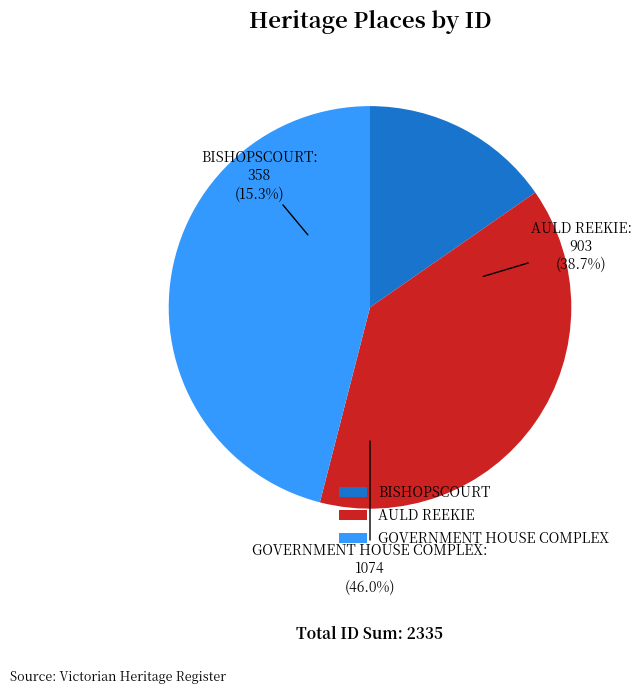

To the nearest percent, what percentage of the pie is BISHOPSCOURT?

15%